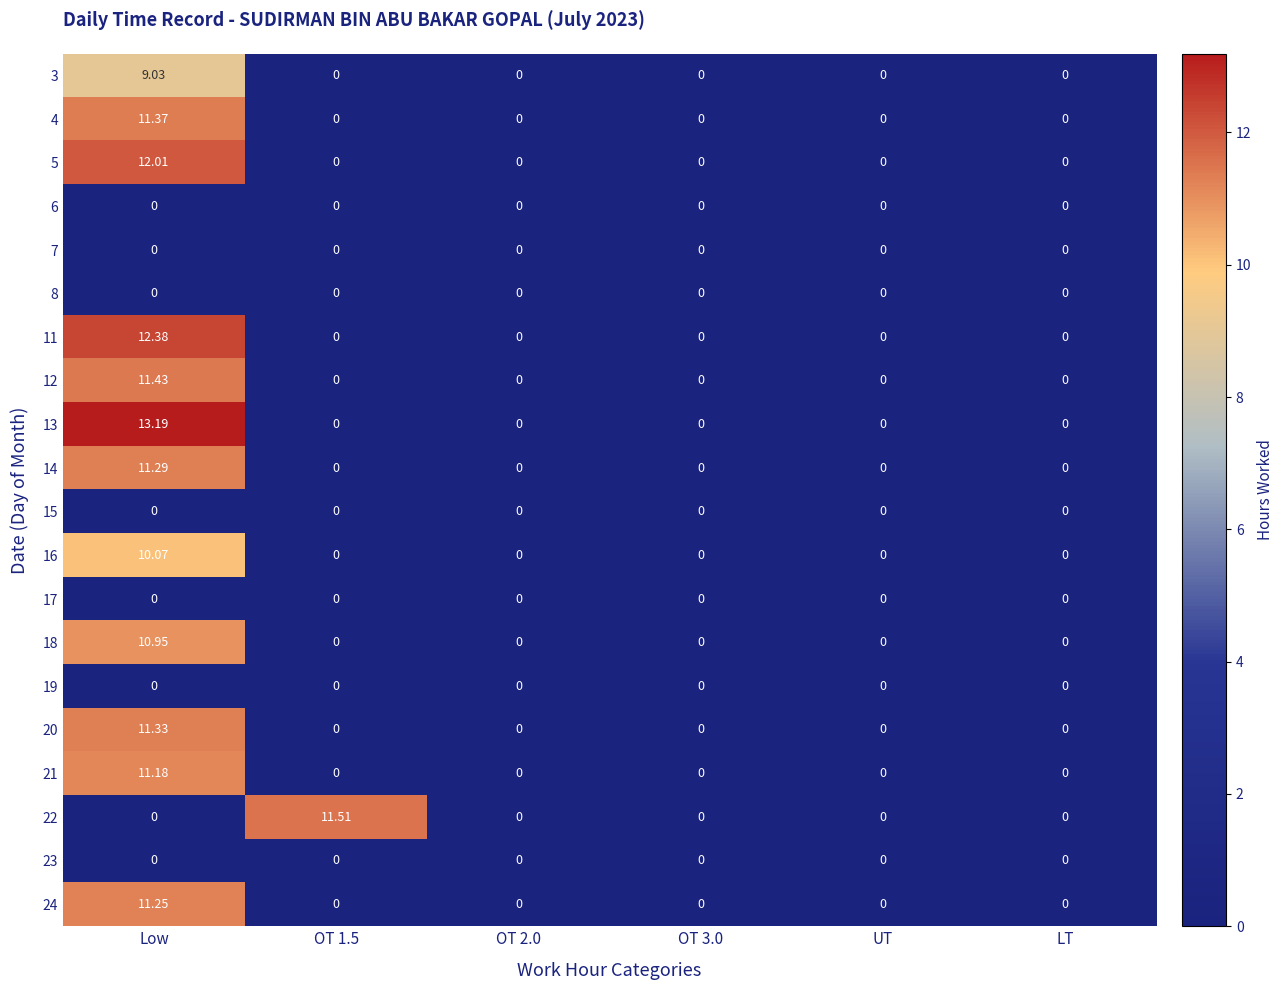

Is the value of 11 at Low greater than the value of 3 at Low?

Yes